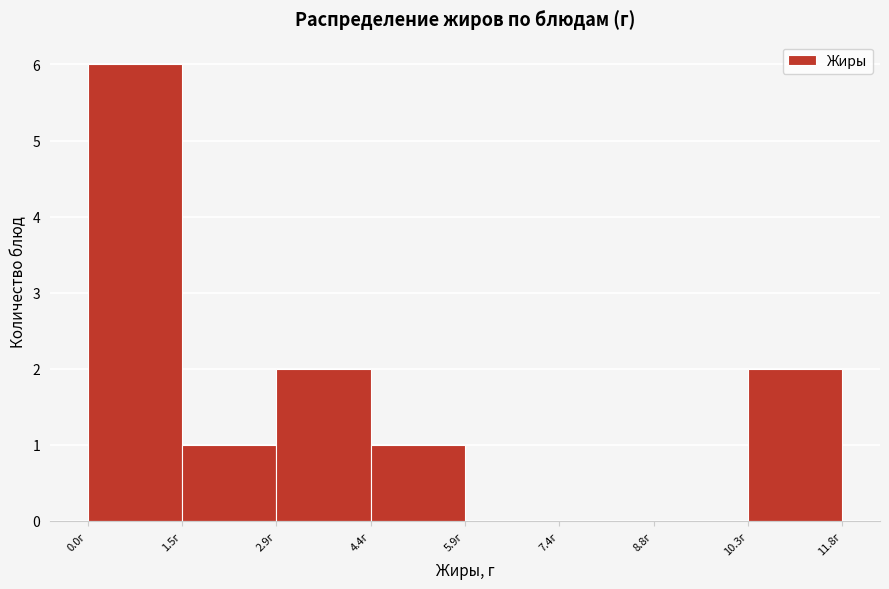

Reading left to right, transcribe this chart: for each bar, give the range it covers on the x-axis and its height. Neither the bar edges nor the heights are printed on the chart, so give them approximately, as read against the axes.

0.0 to 1.4: 6
1.4 to 3.0: 1
3.0 to 4.4: 2
4.4 to 5.8: 1
5.8 to 7.4: 0
7.4 to 8.8: 0
8.8 to 10.4: 0
10.4 to 11.8: 2